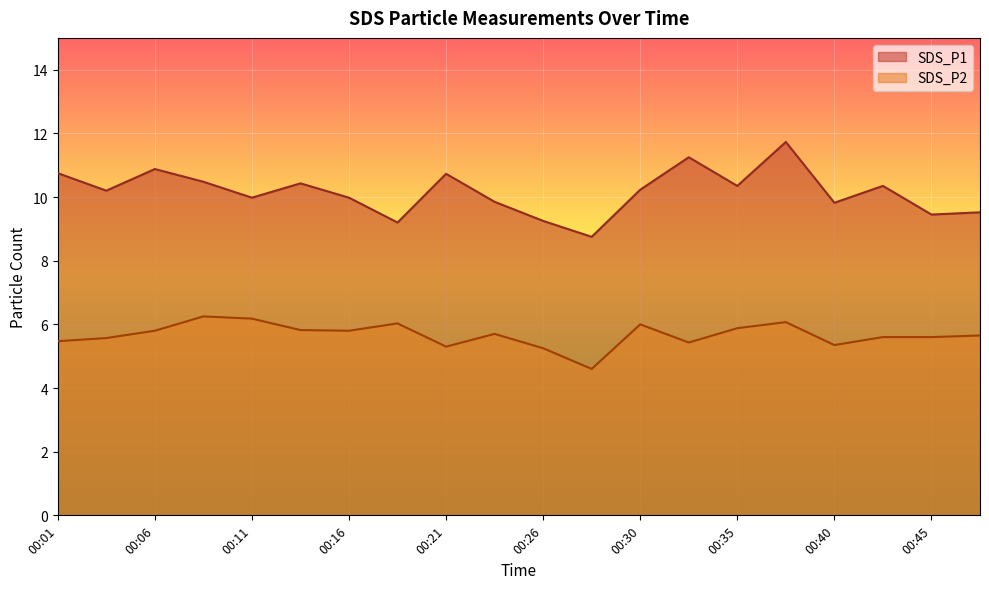

What is the sum of the SDS_P1 values at 00:06 and 00:13?

21.3